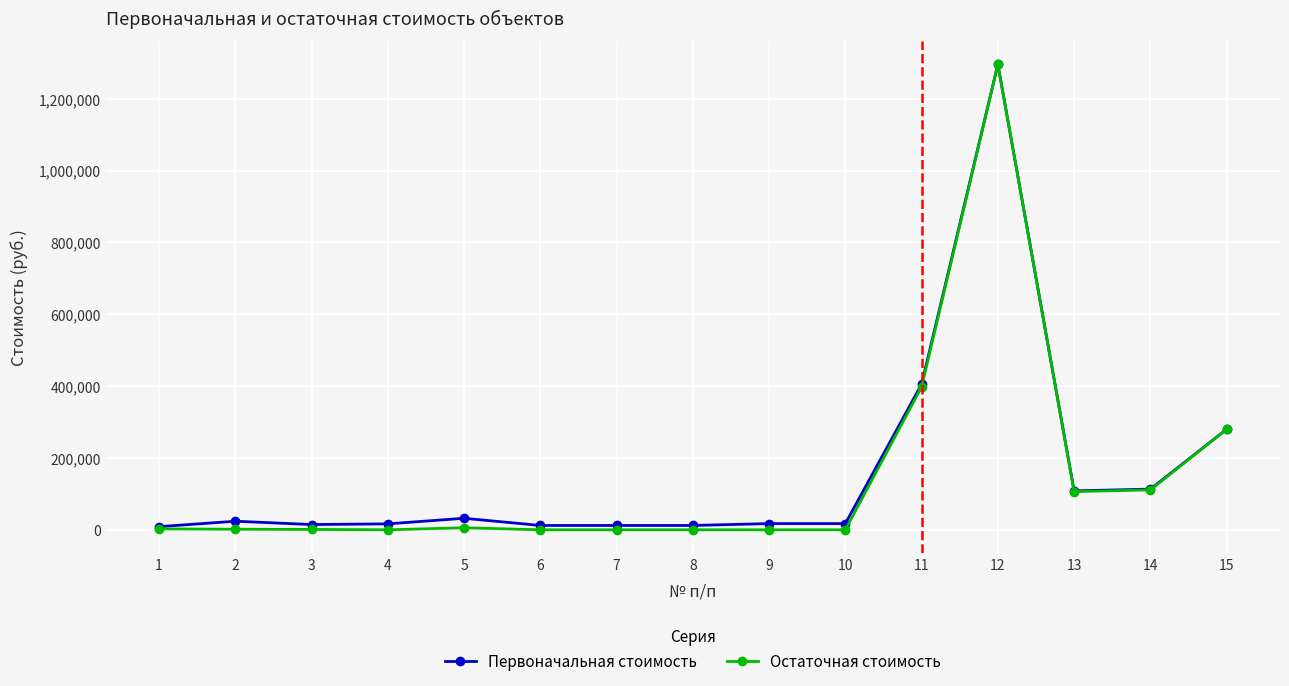

At how many categories does at least one series exceed 441301?

1